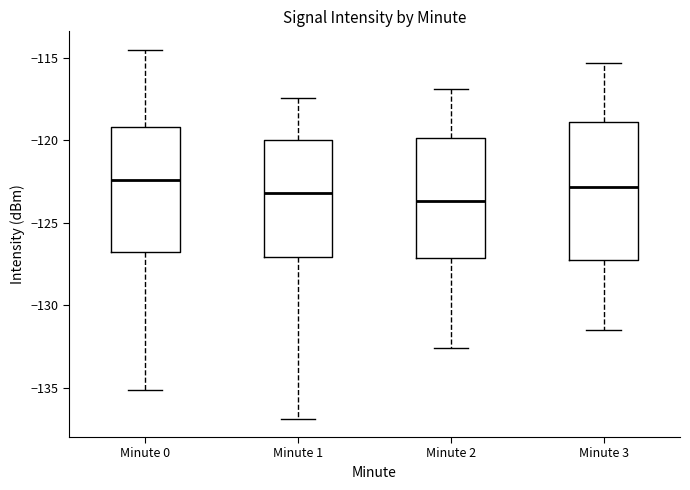

Where does the median line of the box for Minute 1 sit on the y-axis? The values are not printed on the chart, so give them approximately, as read against the axis.

-123.0